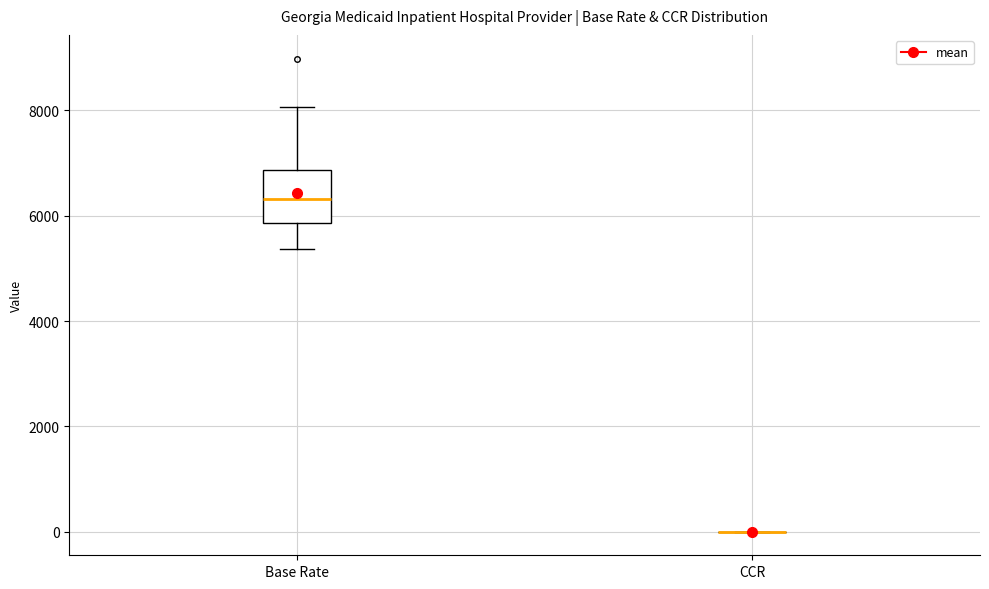

Where is the upper edge of the box for Base Rate on the y-axis? The values are not printed on the chart, so give them approximately, as read against the axis.

6800